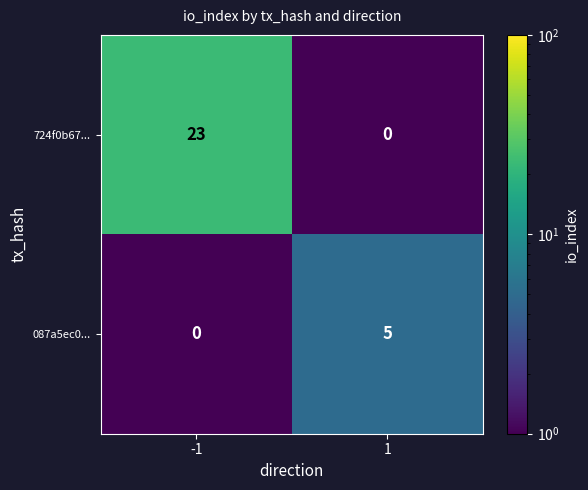

What is the sum of the 087a5ec0... values at -1 and 1?

5